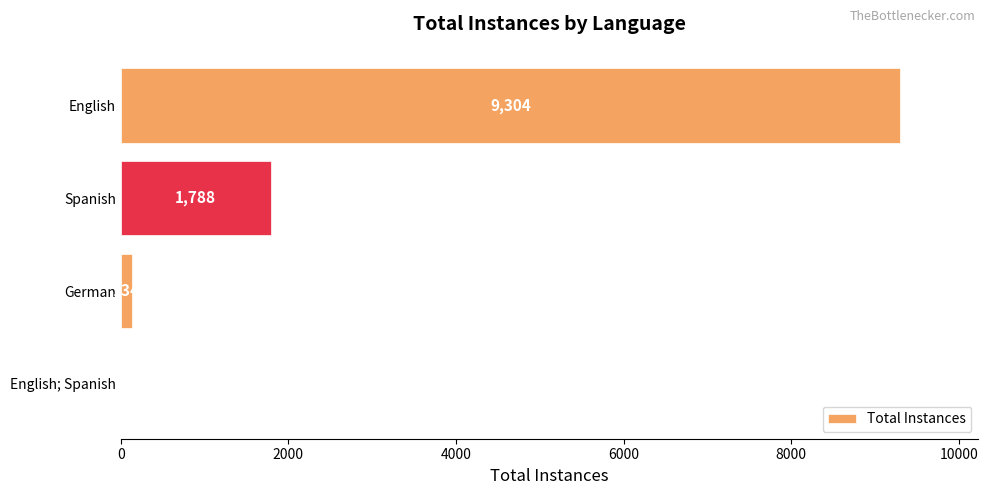

What is the change in value from German to English; Spanish?

-129